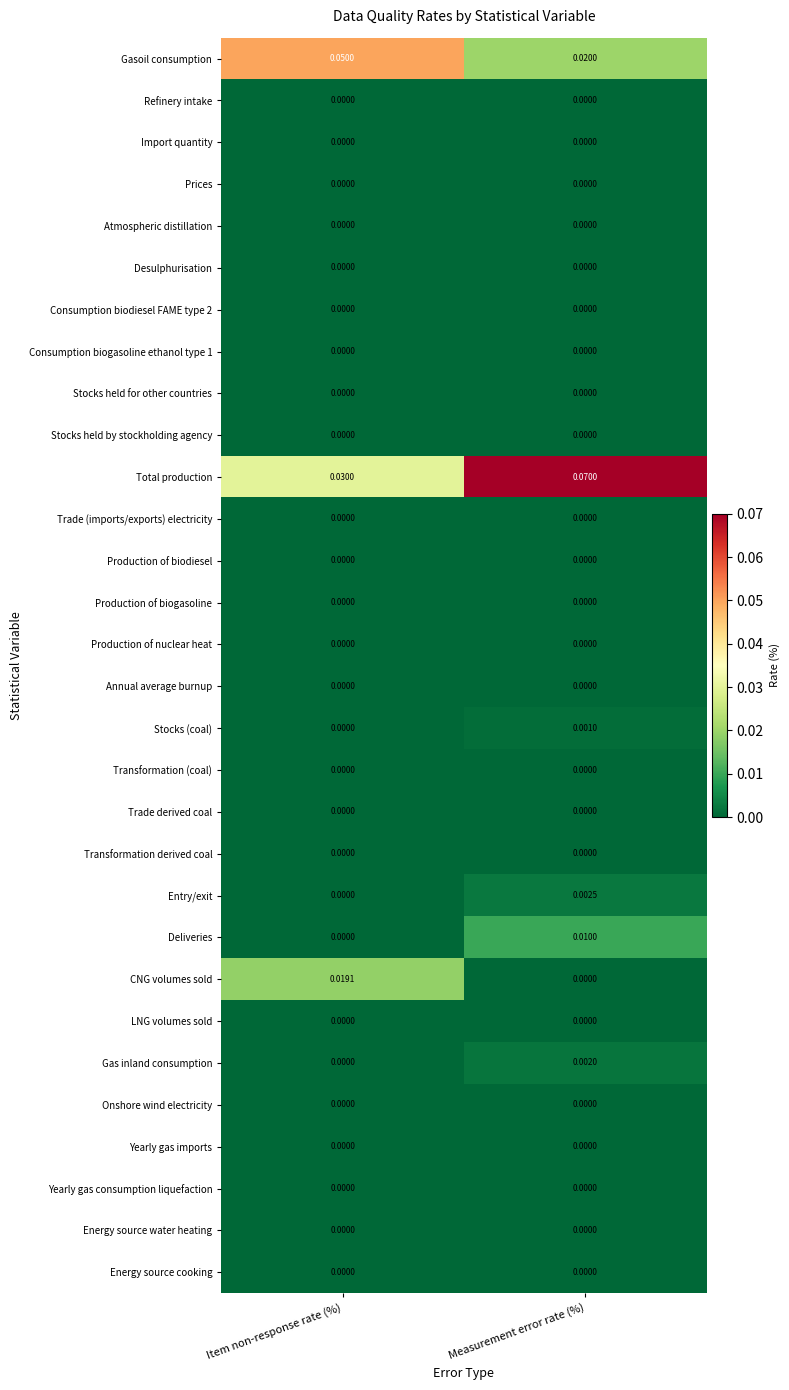

Which series has the largest range (max minus min)?

Total production